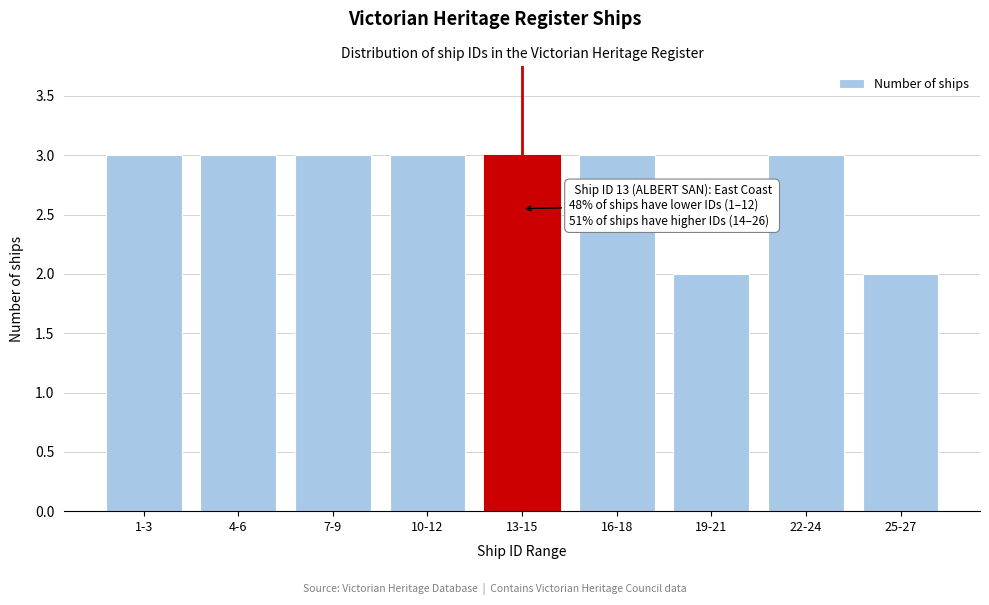

Reading left to right, transcribe all the data shown in this chart.

3	3	3	3	3	3	2	3	2